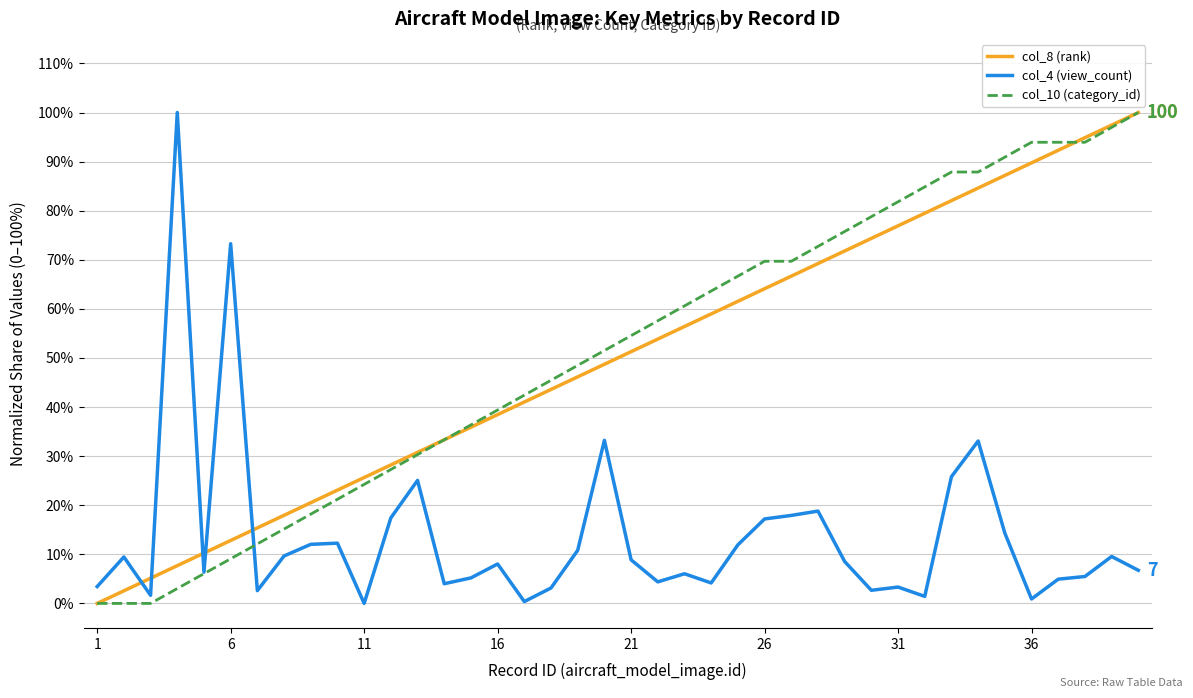

True or false: col_4 (view_count) and col_8 (rank) cross at least once.

True